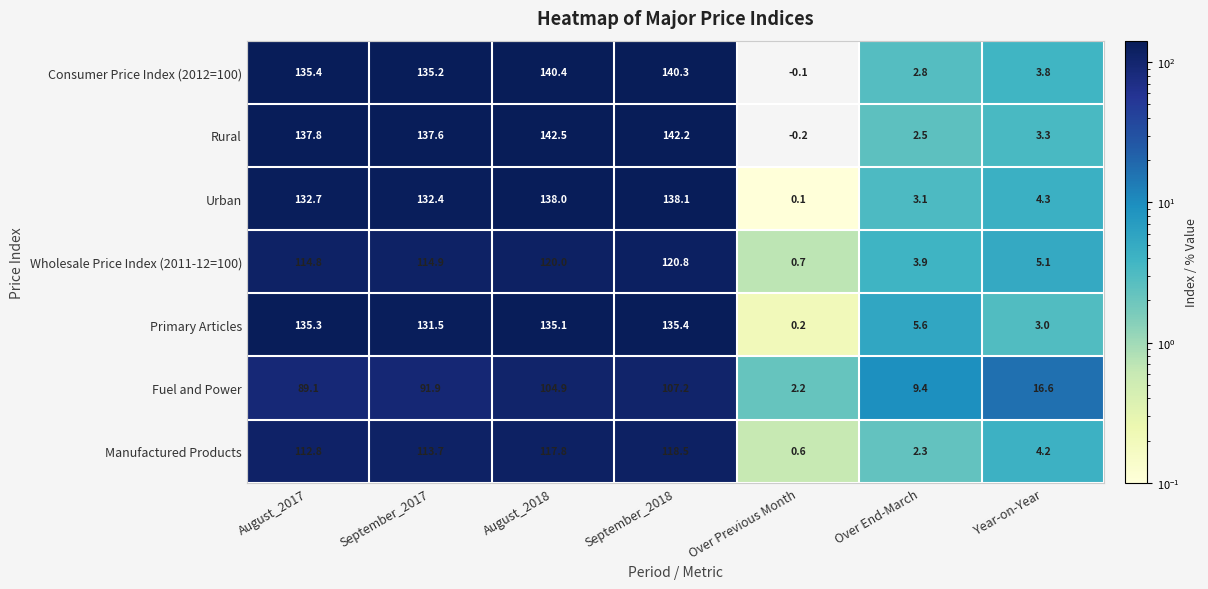

Which series has the widest spread of values?

Rural